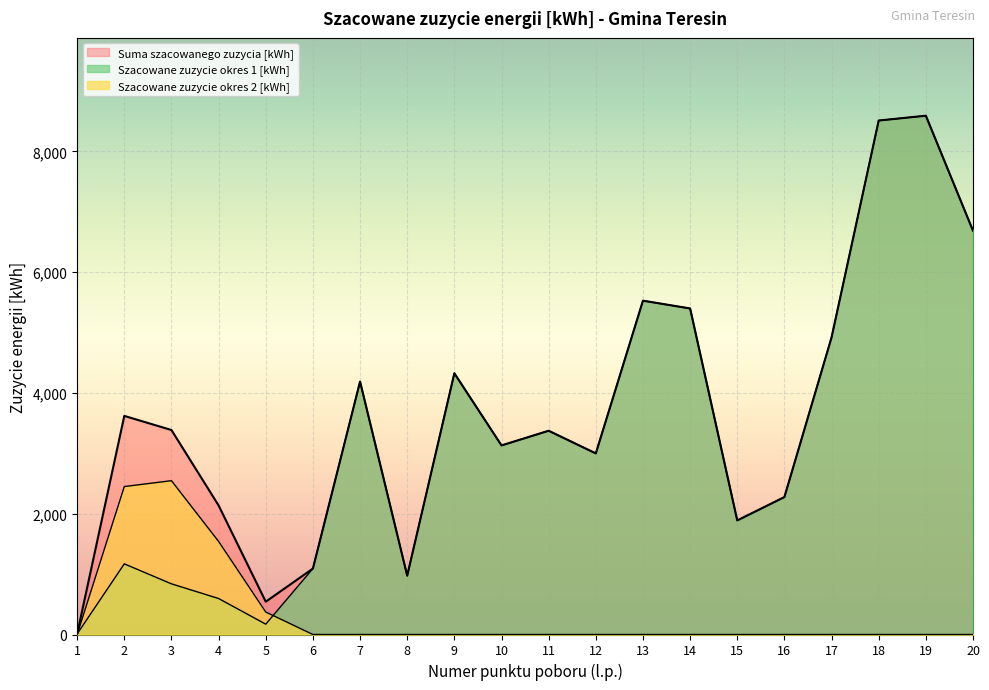

At which category does Suma szacowanego zuzycia [kWh] reach its first local peak?

2